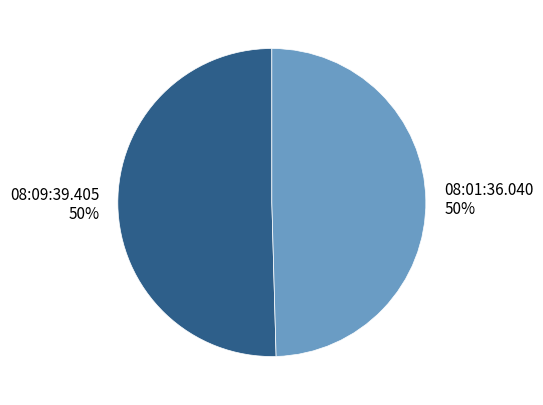

Is the sum of 08:01:36.040 and 08:09:39.405 greater than half?

Yes